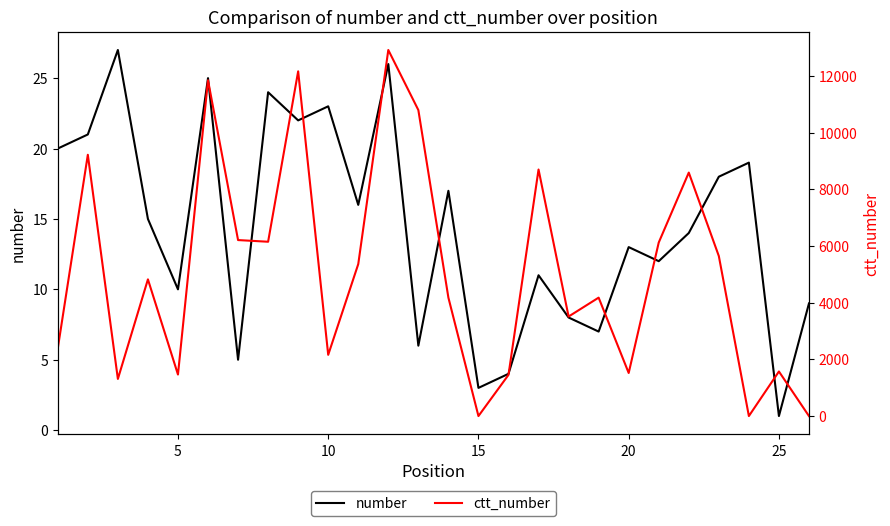

The value of number at 20 is 8. True or false?

False